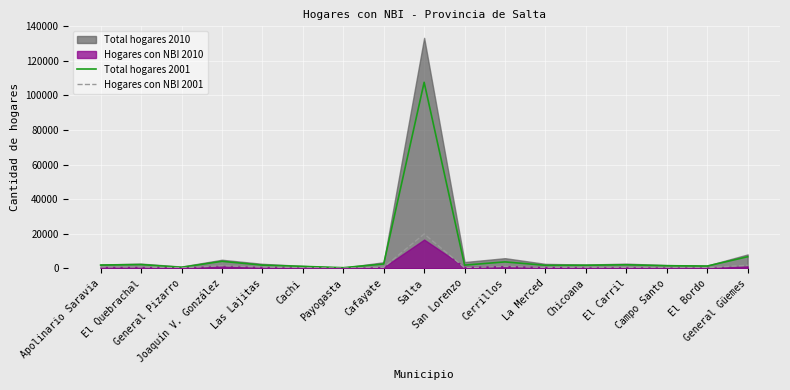

Where is the first local maximum for Hogares con NBI 2001?

El Quebrachal